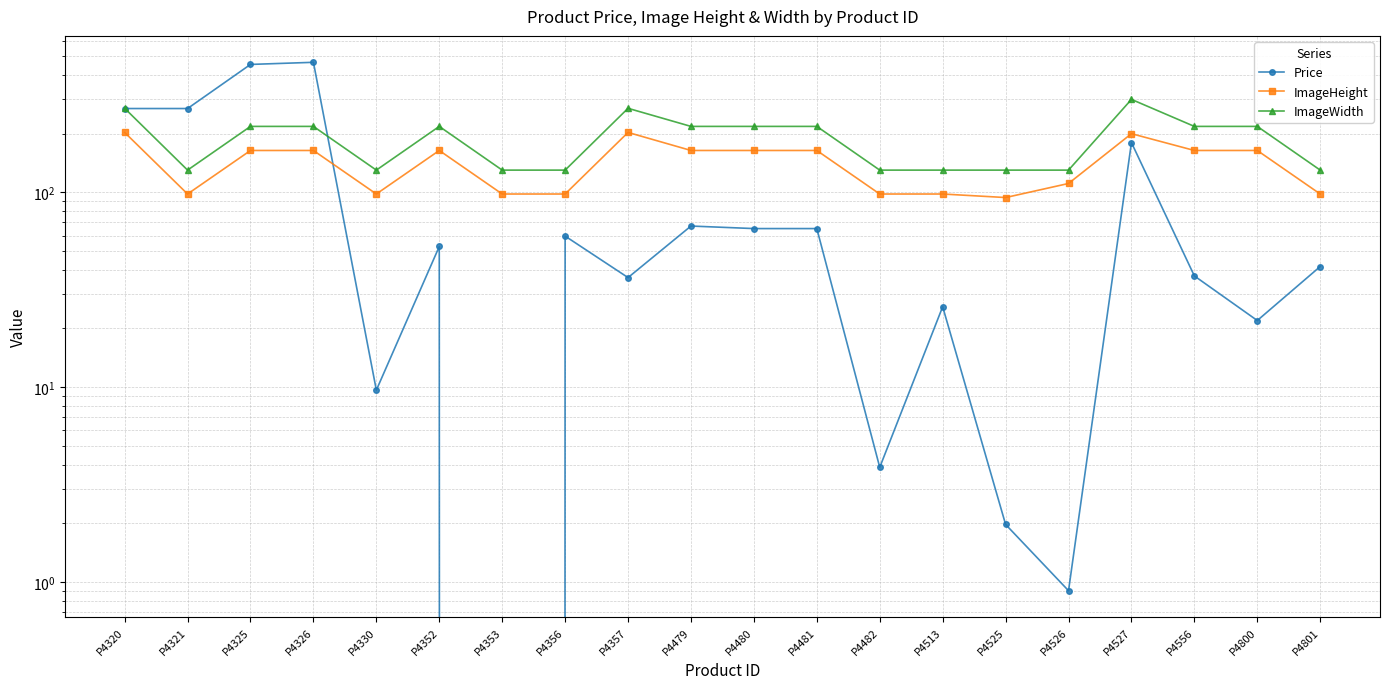

Reading left to right, extract all data points from this chart.

Price: 269.3	269.3	453.6	465.1	9.6	52.7	0.0	59.6	36.5	67.1	65.1	65.1	3.9	25.9	2.0	0.9	180.0	37.2	22.0	41.6
ImageHeight: 203.0	98.0	164.0	164.0	98.0	164.0	98.0	98.0	203.0	164.0	164.0	164.0	98.0	98.0	94.0	111.0	200.0	164.0	164.0	98.0
ImageWidth: 270.0	130.0	218.0	218.0	130.0	218.0	130.0	130.0	270.0	218.0	218.0	218.0	130.0	130.0	130.0	130.0	300.0	218.0	218.0	130.0